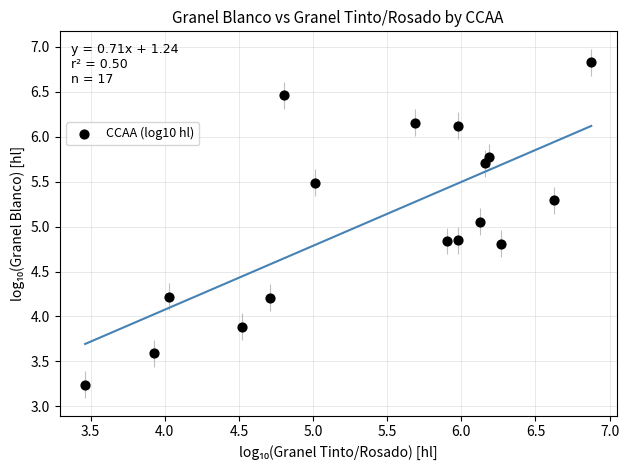

What is the range of X values (max minus min)?

3.4